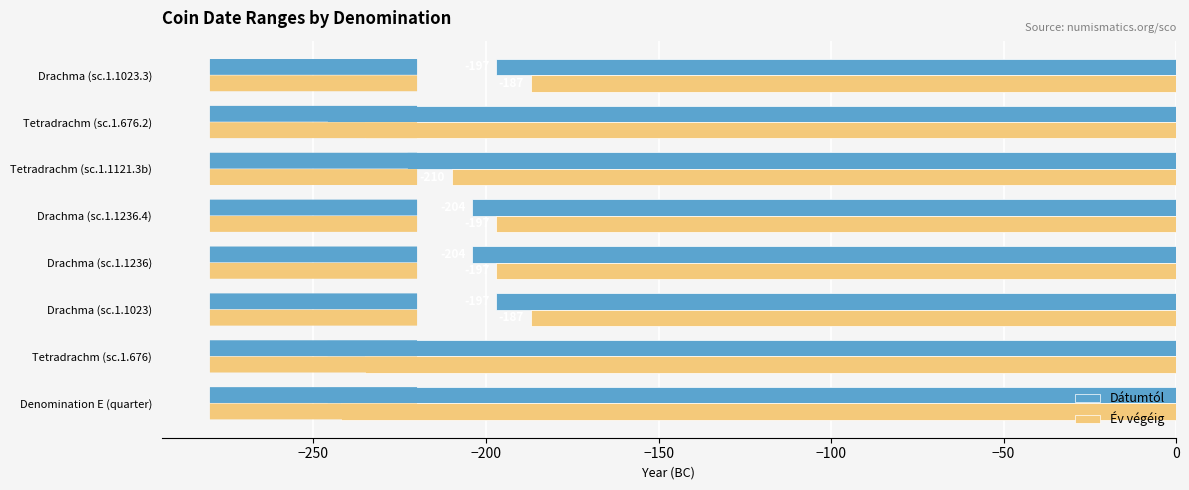

What is the lowest value of the Dátumtól series?

-246